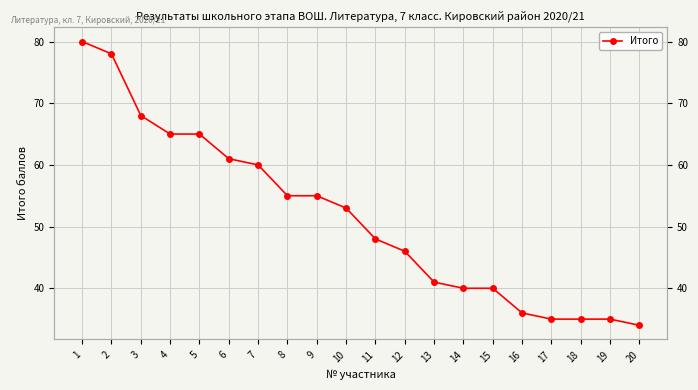

Reading left to right, list all the values displayed in this chart.

80	78	68	65	65	61	60	55	55	53	48	46	41	40	40	36	35	35	35	34